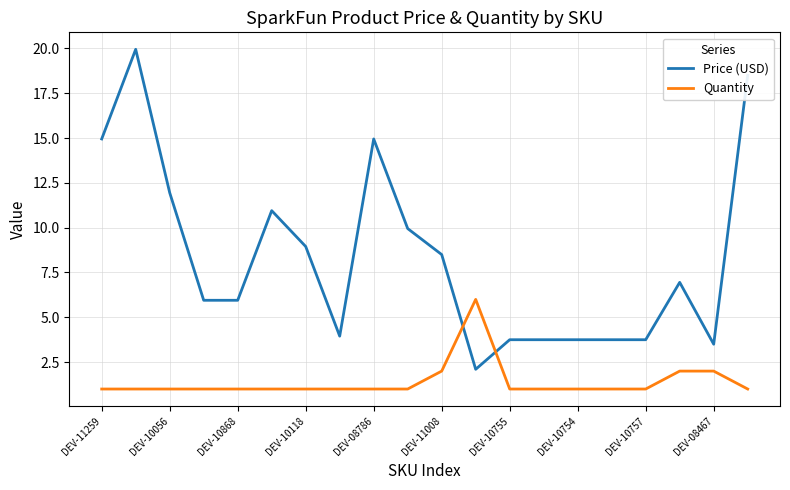

What are all the series names shown in the legend?

Price (USD), Quantity